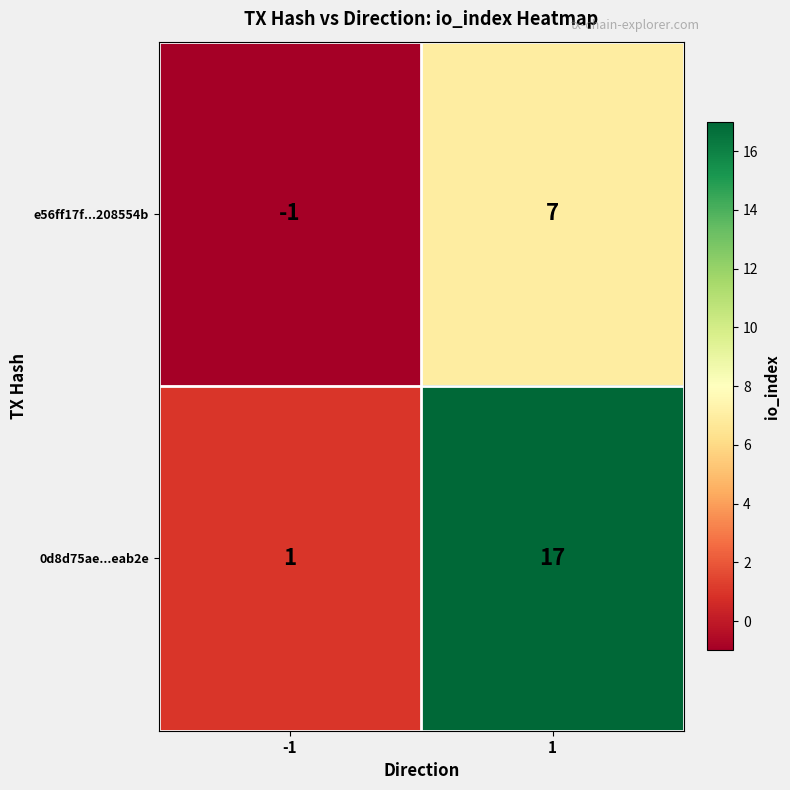

Which series changed the most between -1 and 1?

0d8d75ae...eab2e